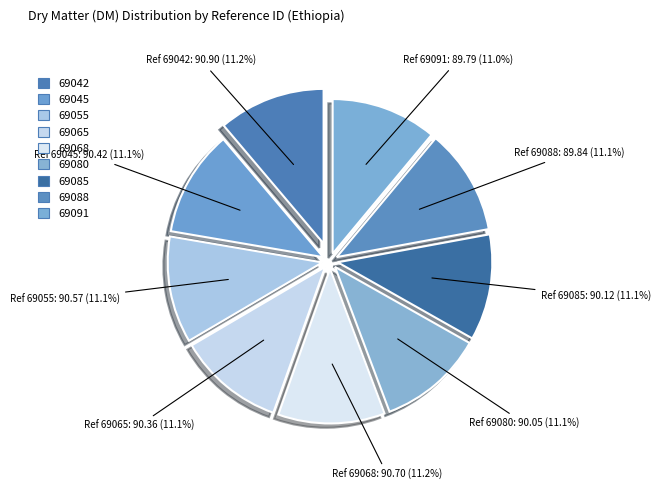

Rank the categories by value from lowest to highest.

69091, 69088, 69080, 69085, 69065, 69045, 69055, 69068, 69042